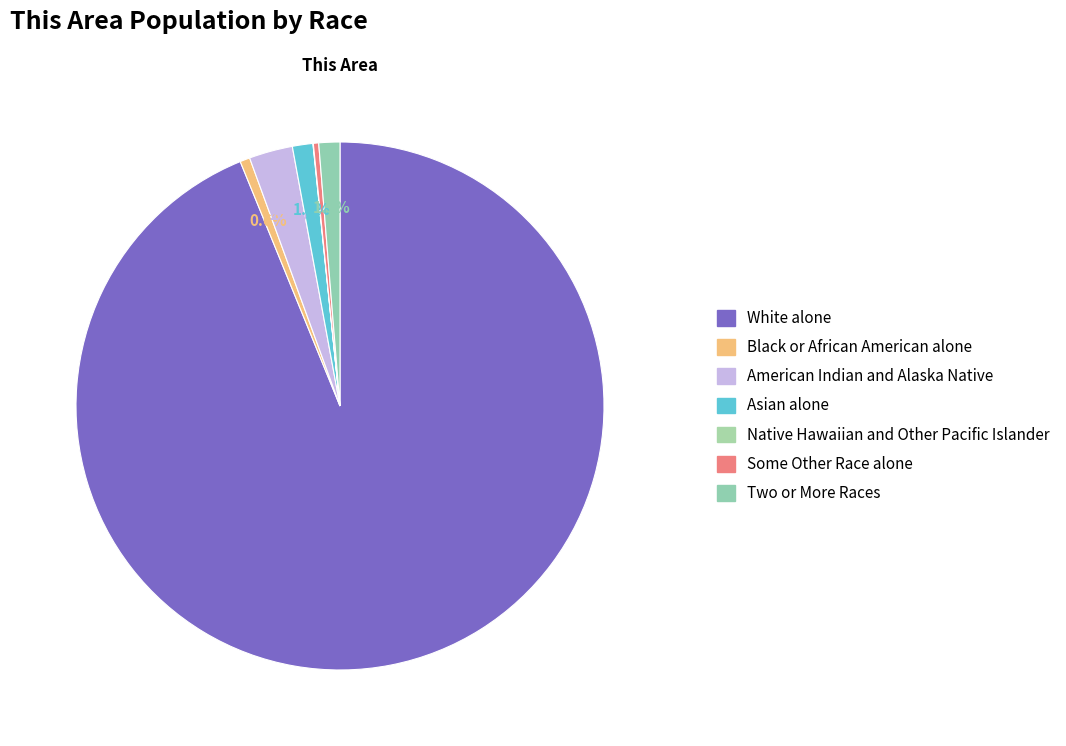

Rank the categories by value from highest to lowest.

White alone, American Indian and Alaska Native, Two or More Races, Asian alone, Black or African American alone, Some Other Race alone, Native Hawaiian and Other Pacific Islander